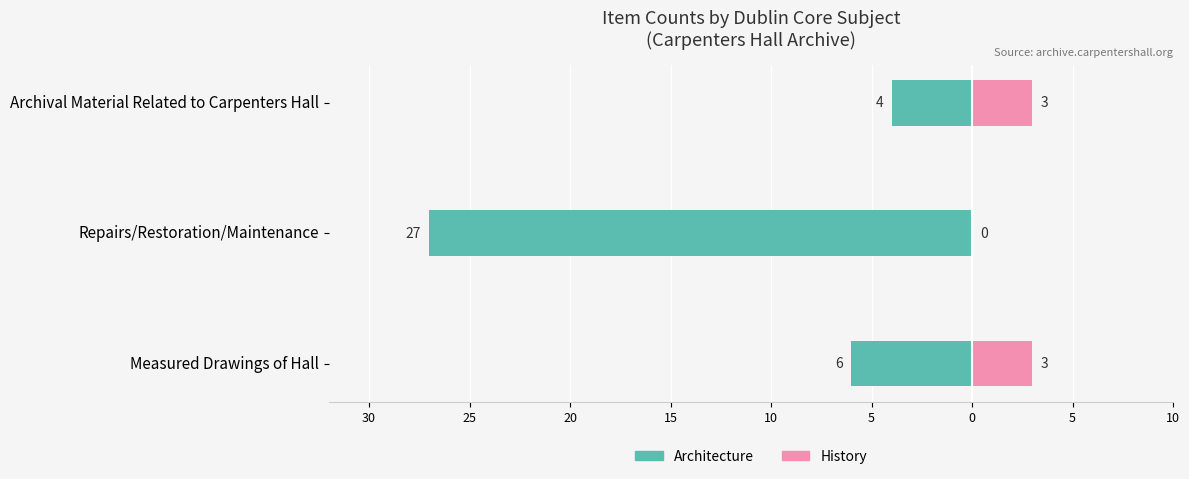

Which has a higher value, Archival Material Related to Carpenters Hall or Measured Drawings of Hall?

Archival Material Related to Carpenters Hall